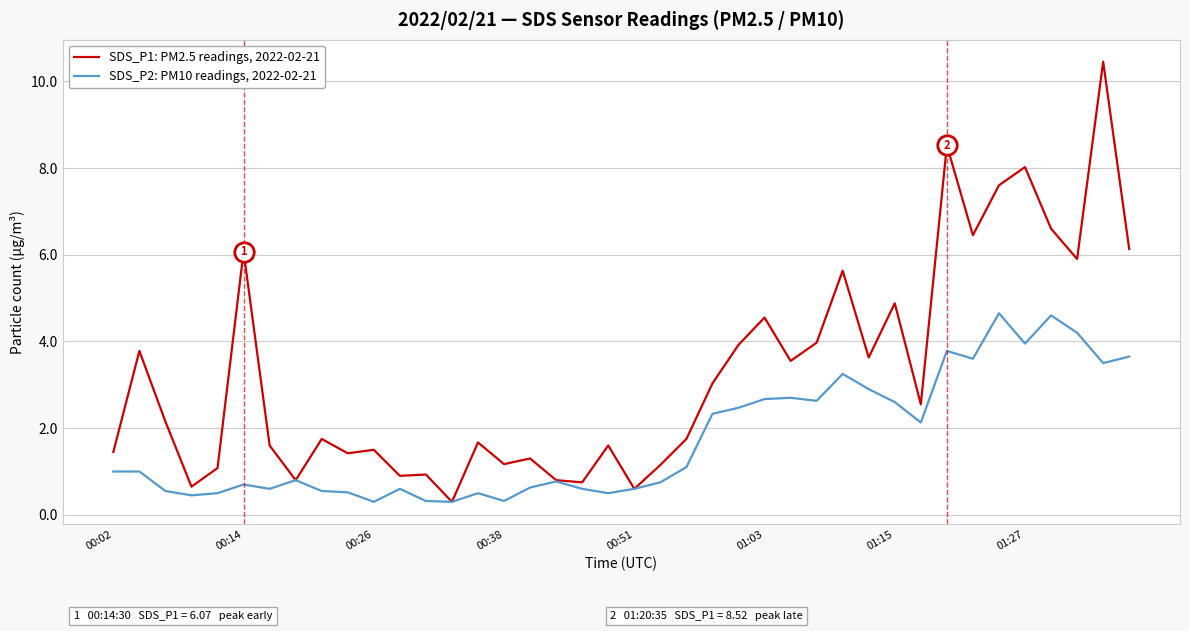

What is the lowest value of the SDS_P1: PM2.5 readings, 2022-02-21 series?

0.3